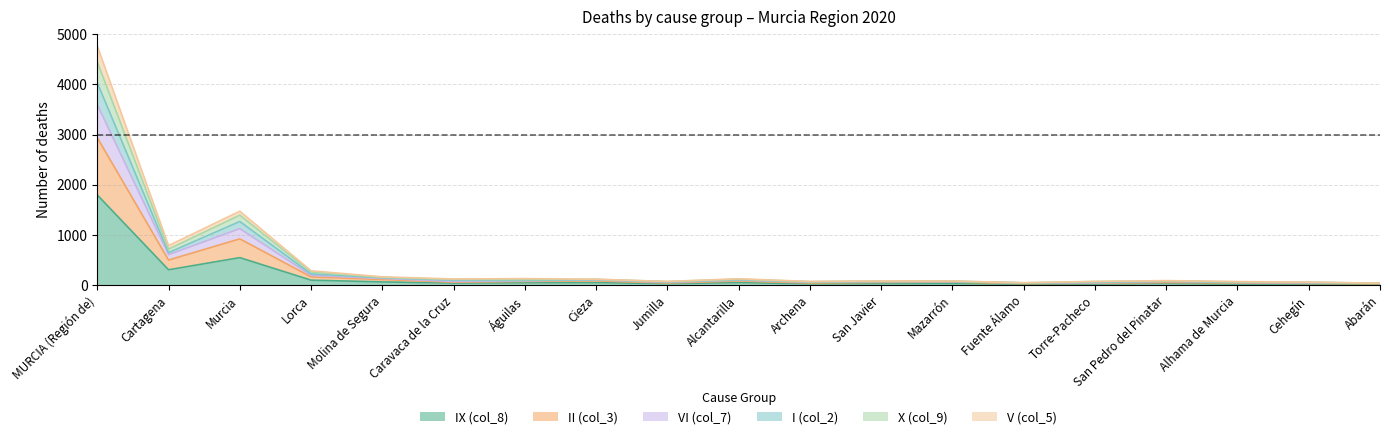

What is the total value across all series at Alcantarilla?

126